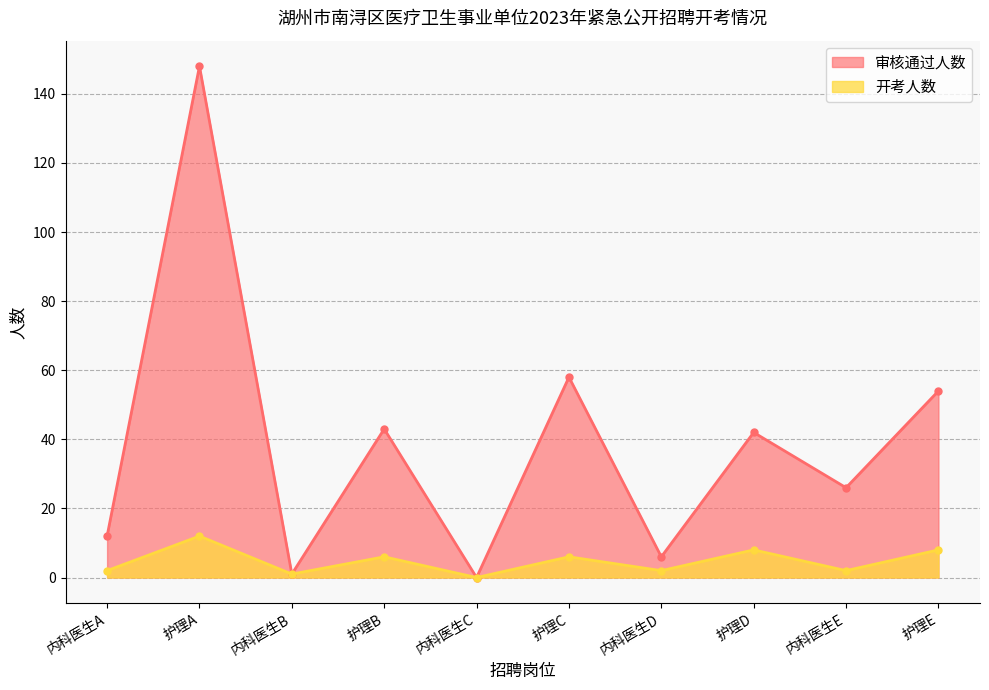

What are all the series names shown in the legend?

审核通过人数, 开考人数